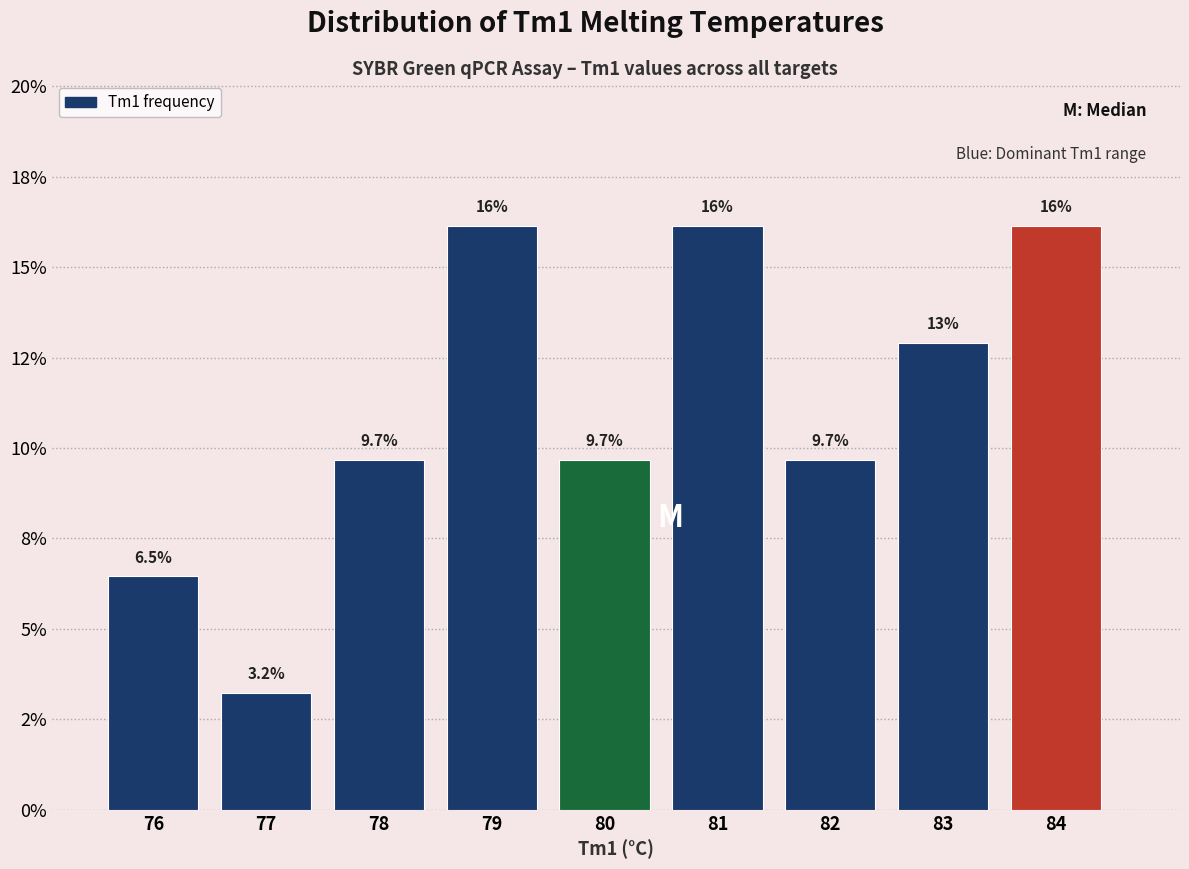

Are the bars horizontal?

No